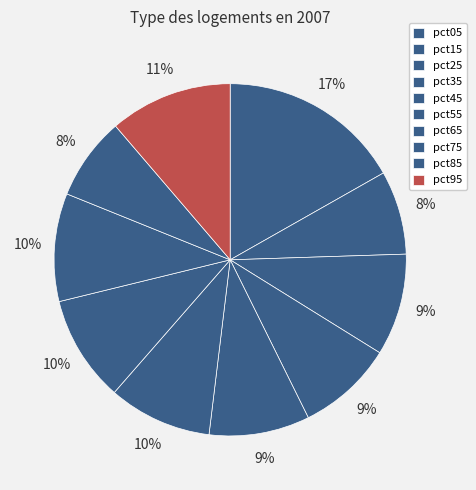

To the nearest percent, what is the combined percentage of pct75 and pct05?

27%